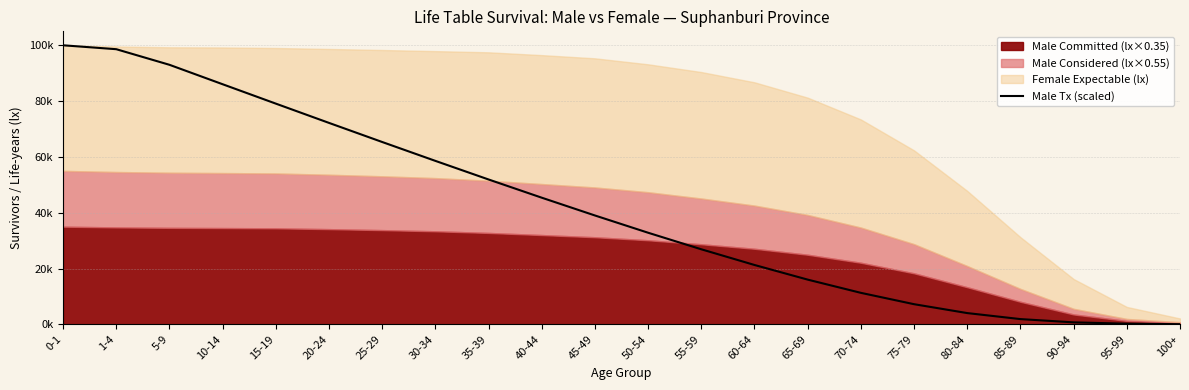

What is the label of the 6th point from the left?

20-24